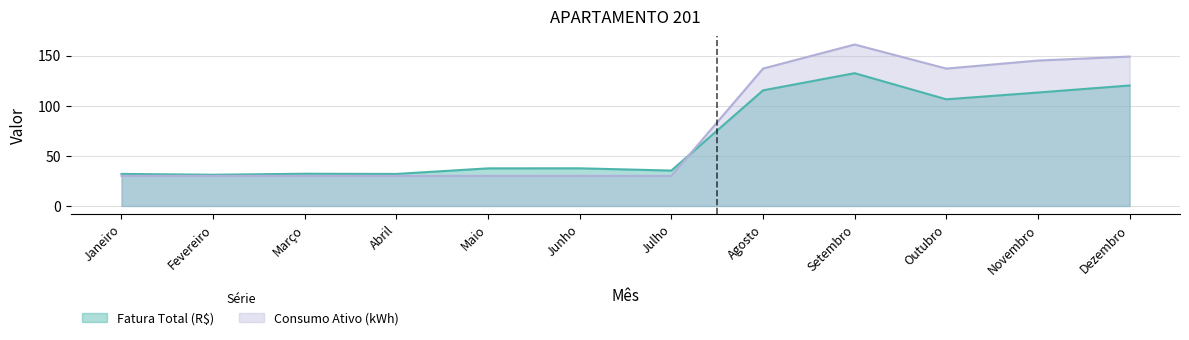

Which series has the largest range (max minus min)?

Consumo Ativo (kWh)